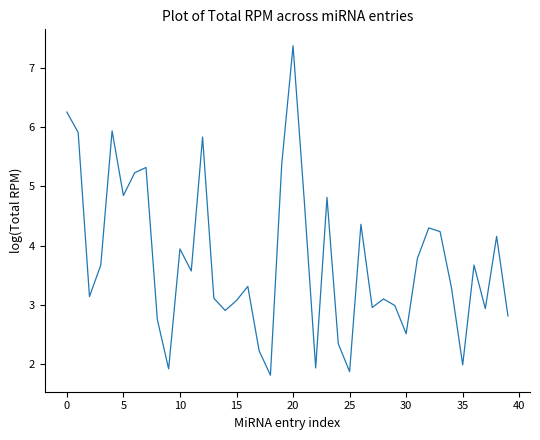

What is the maximum value shown in the chart?

7.4